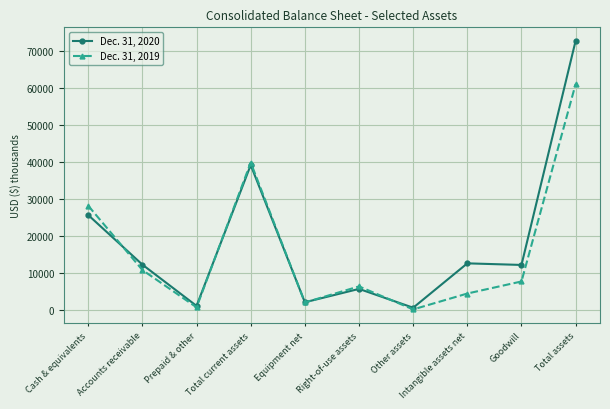

Which series has the widest spread of values?

Dec. 31, 2020